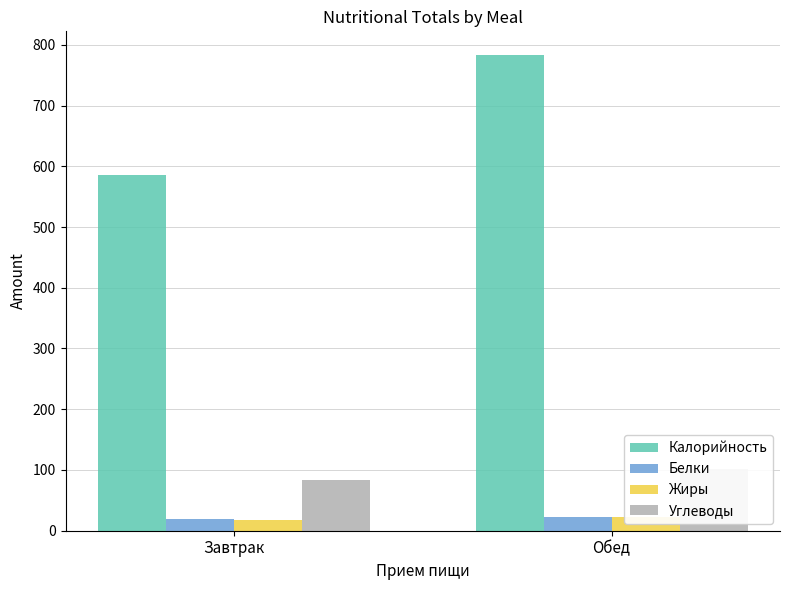

What position from the left is Обед?

2